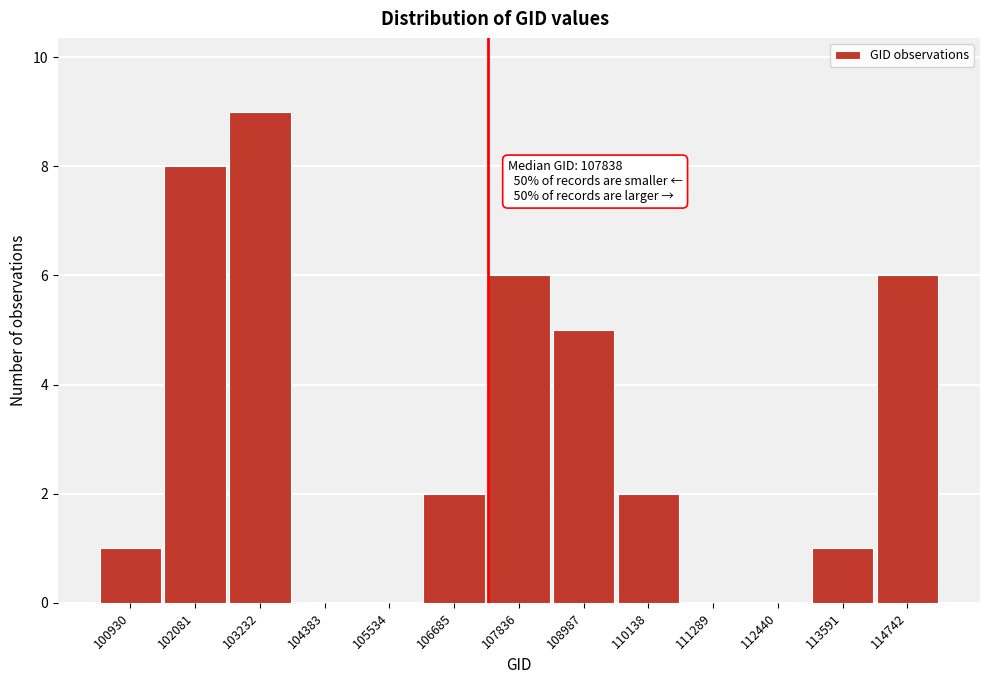

Reading left to right, transcribe all the data shown in this chart.

100930=1	102081=8	103232=9	104383=0	105534=0	106685=2	107836=6	108987=5	110138=2	111289=0	112440=0	113591=1	114742=6